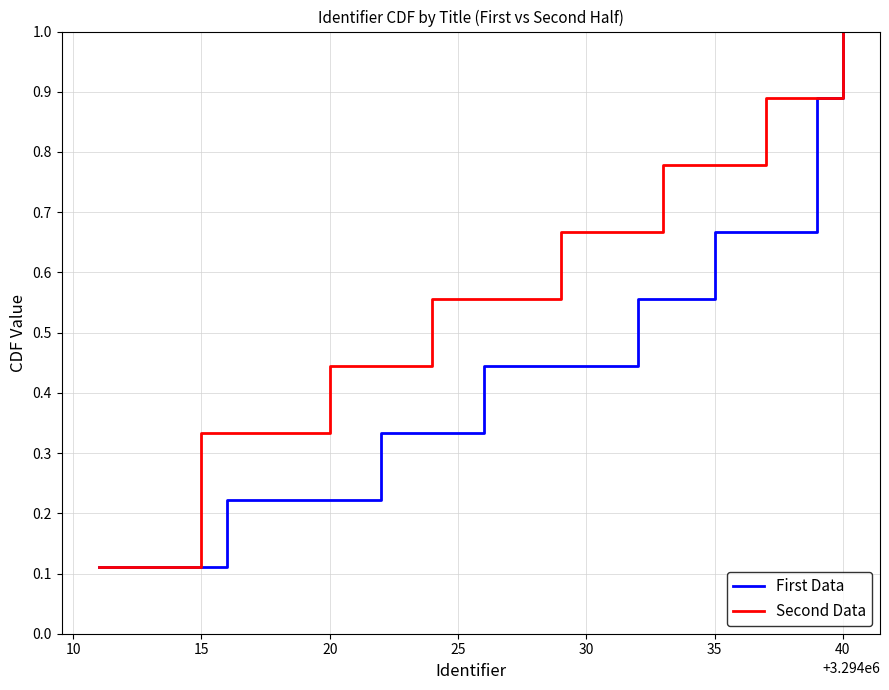

Is the value of First Data at 25 greater than the value of Second Data at 30?

No